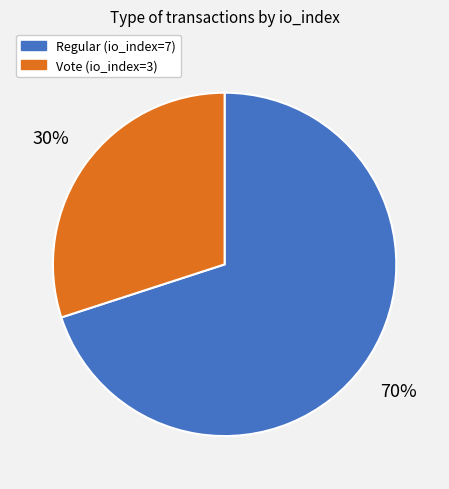

Which slice is the smallest?

Vote (io_index=3)